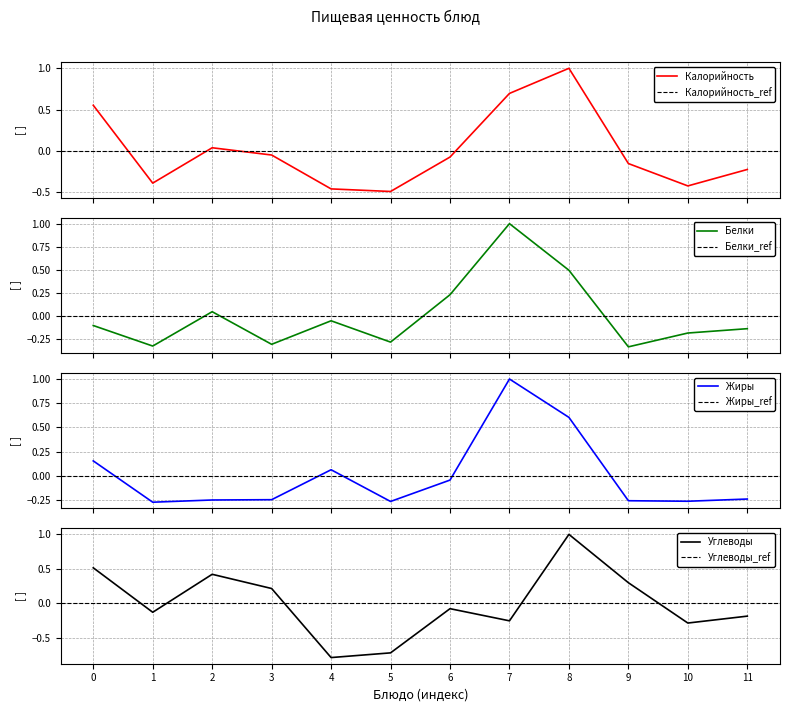

How many lines are shown in the chart?

4